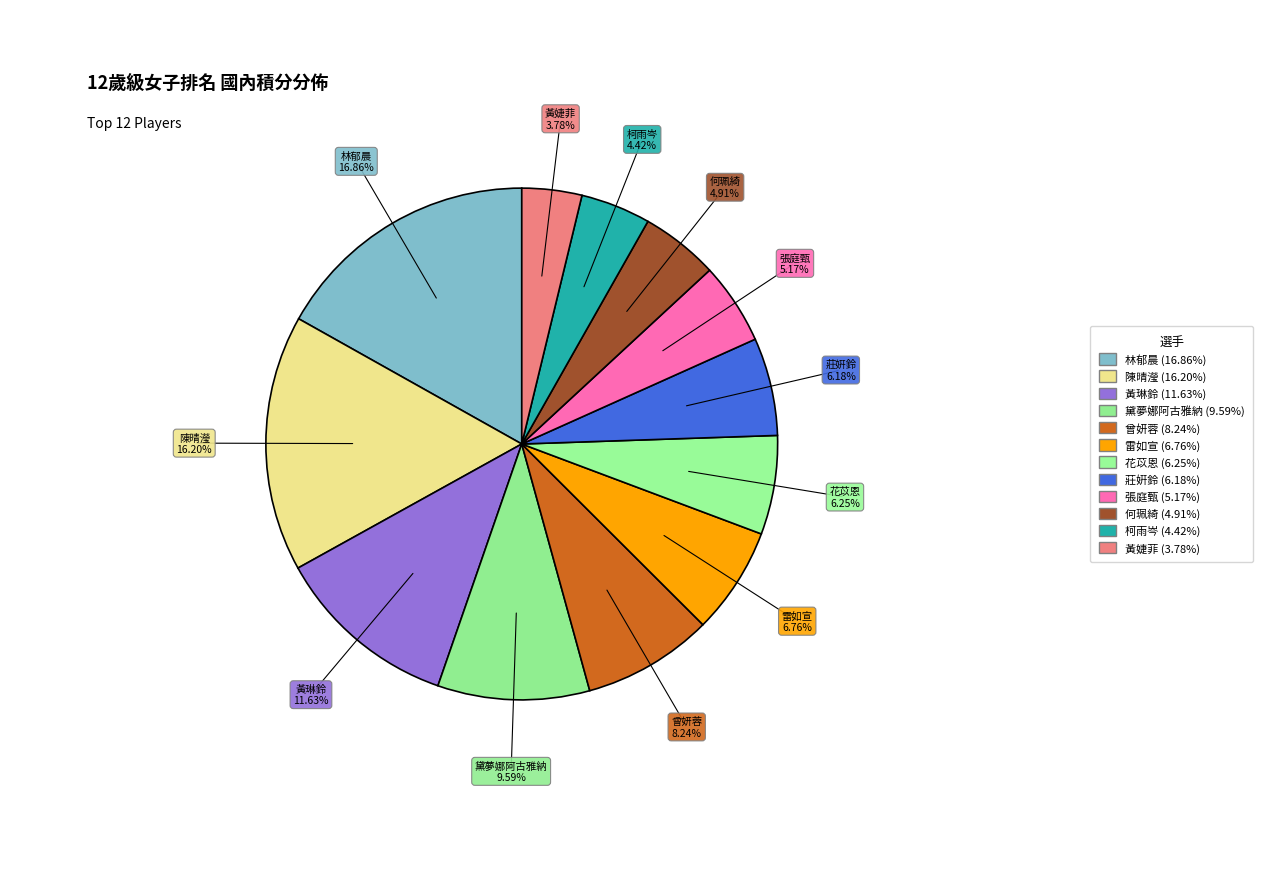

Count the number of slices in the pie.

12